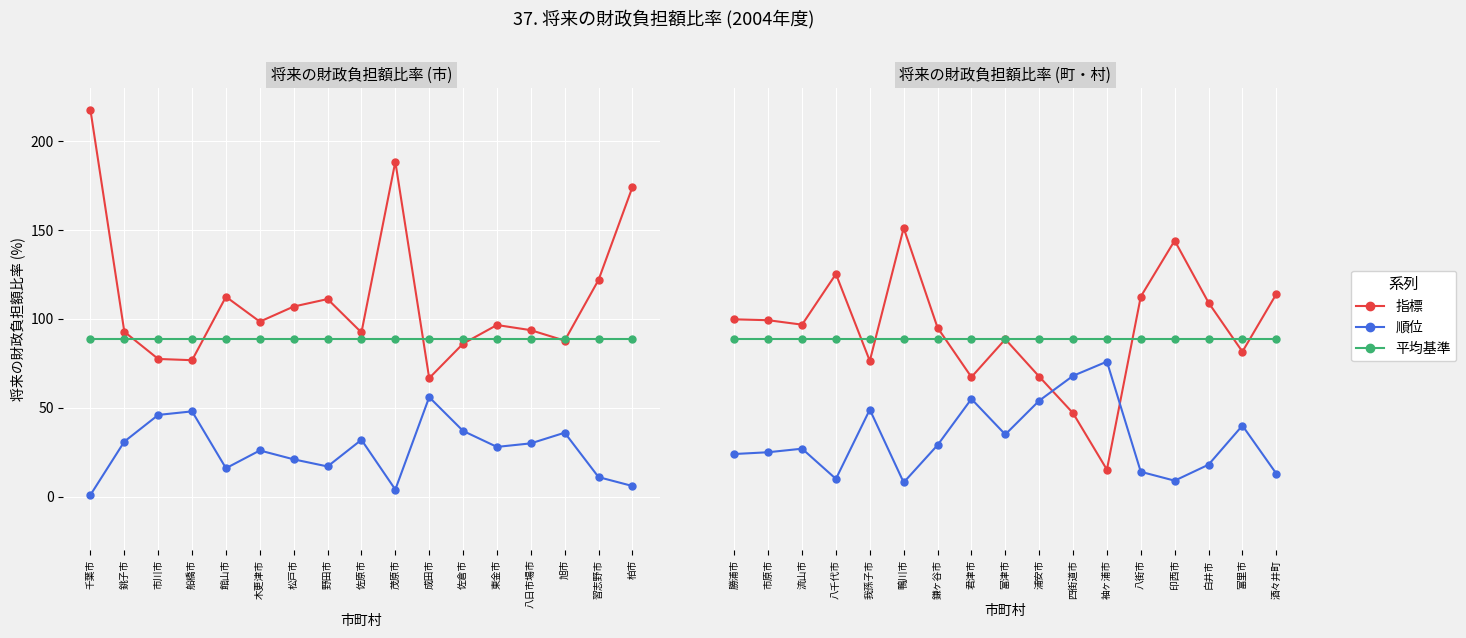

At which category does 指標 reach its first local valley?

流山市